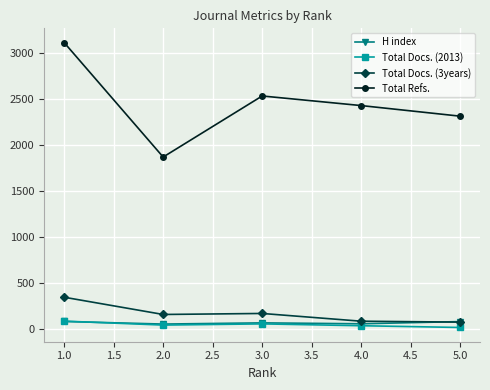

Where is the first local maximum for Total Refs.?

3.0